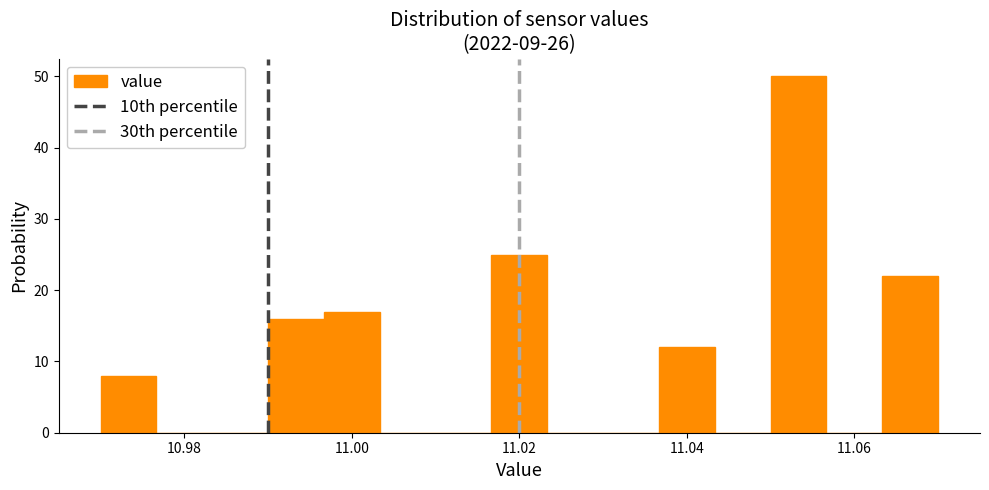

Around what value on the x-axis is the tallest bar? Give the approximate position of its centre, as read against the axis.

11.054